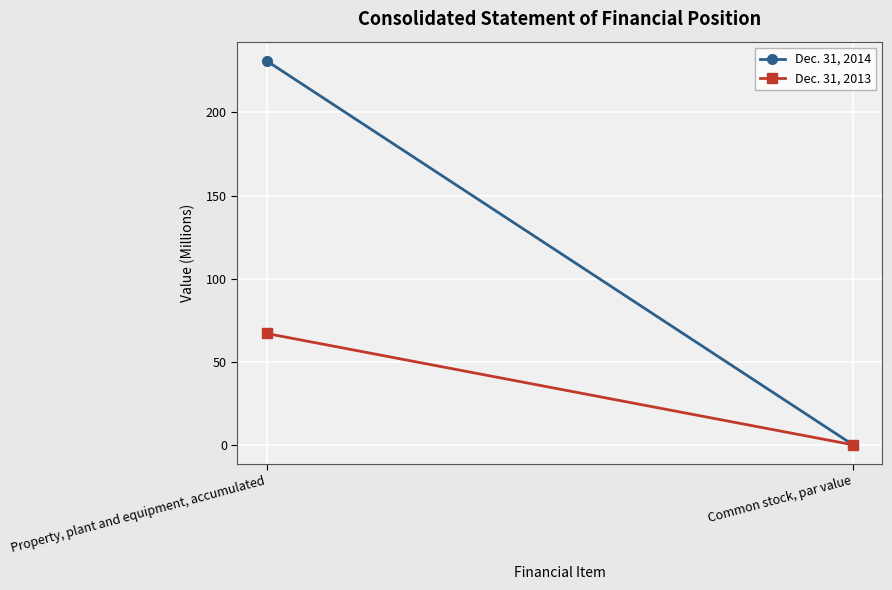

What is the label of the 2nd point from the left?

Common stock, par value